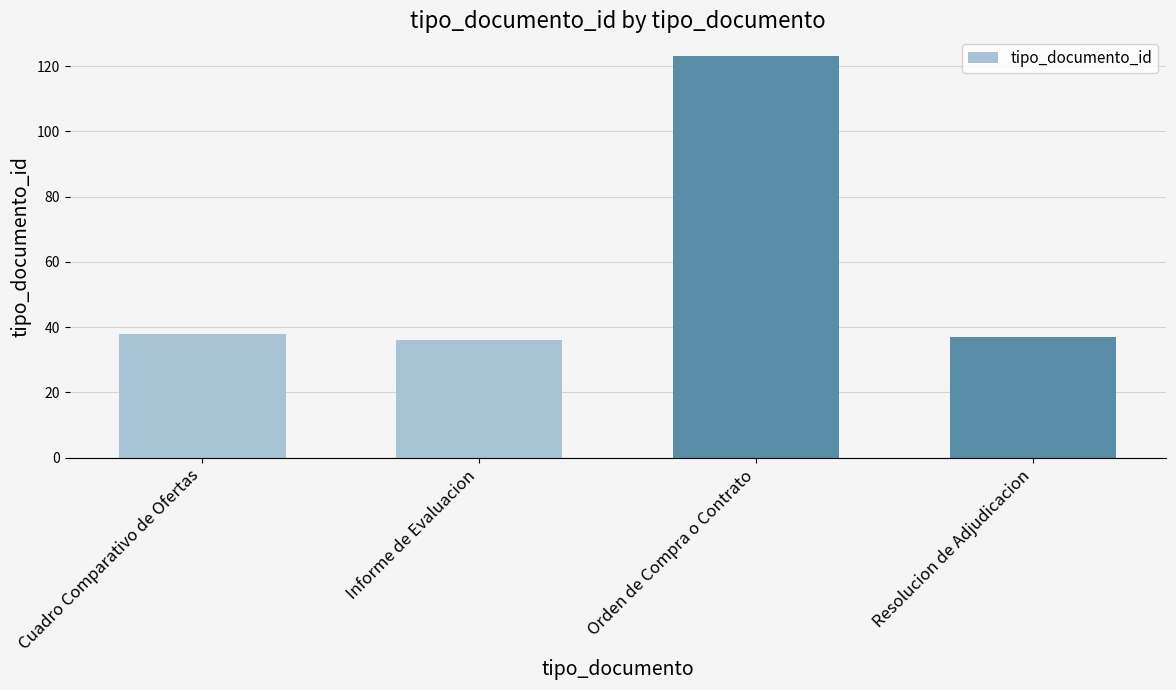

What is the change in value from Cuadro Comparativo de Ofertas to Resolucion de Adjudicacion?

-1